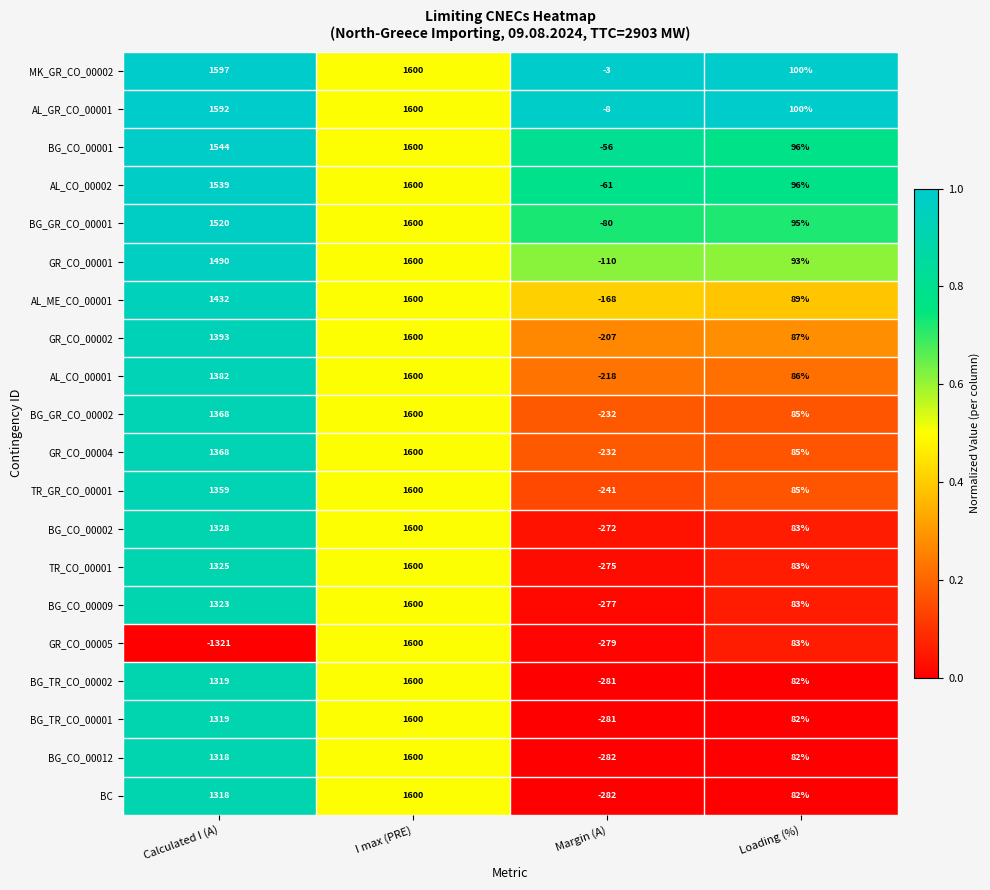

Which series has the largest range (max minus min)?

GR_CO_00005